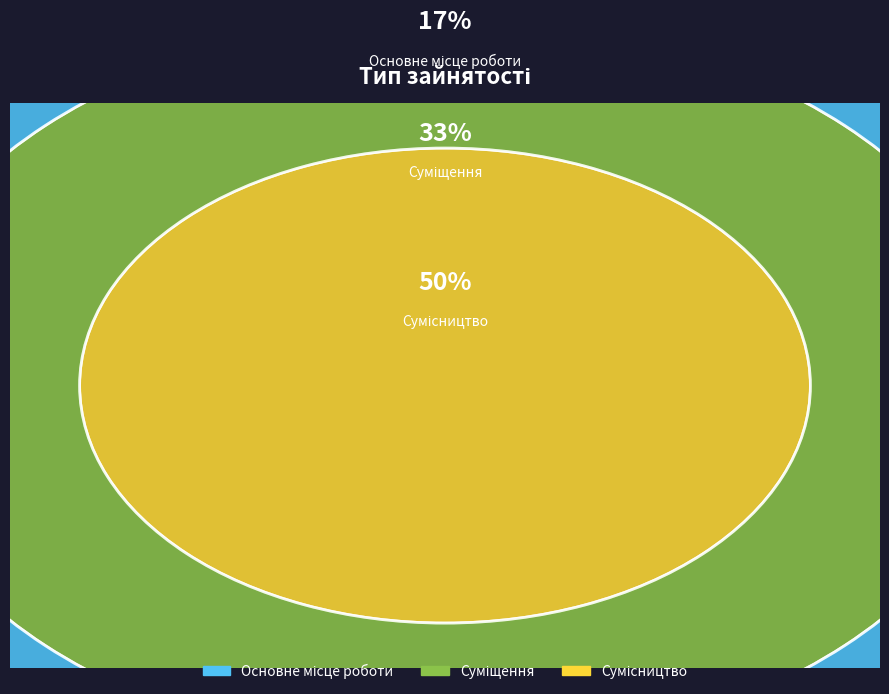

To the nearest percent, what is the difference between the largest and smallest slice percentages?

33%